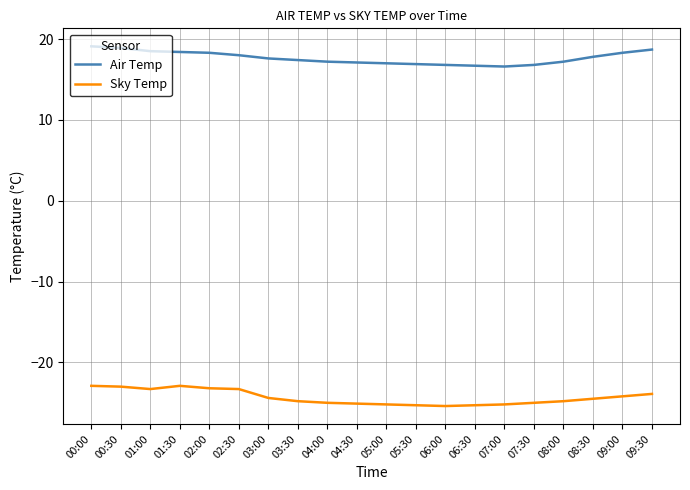

List the series in order of their overall mean, highest first.

Air Temp, Sky Temp